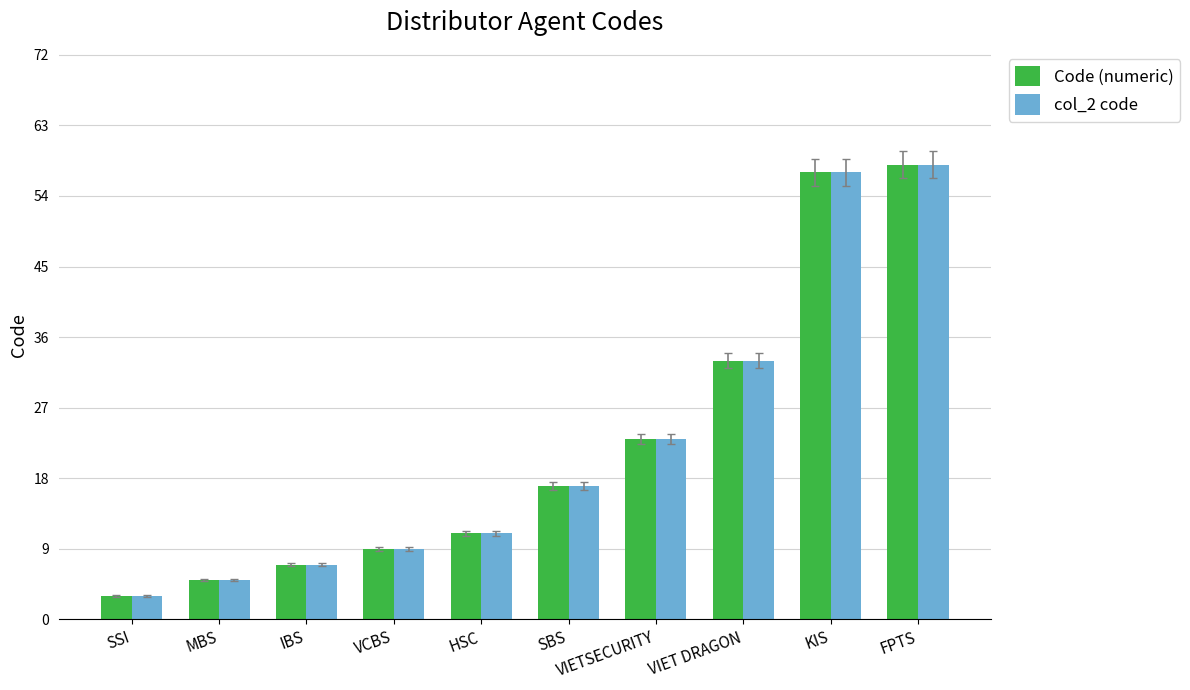

At which label is Code (numeric) closest to 30?

VIET DRAGON